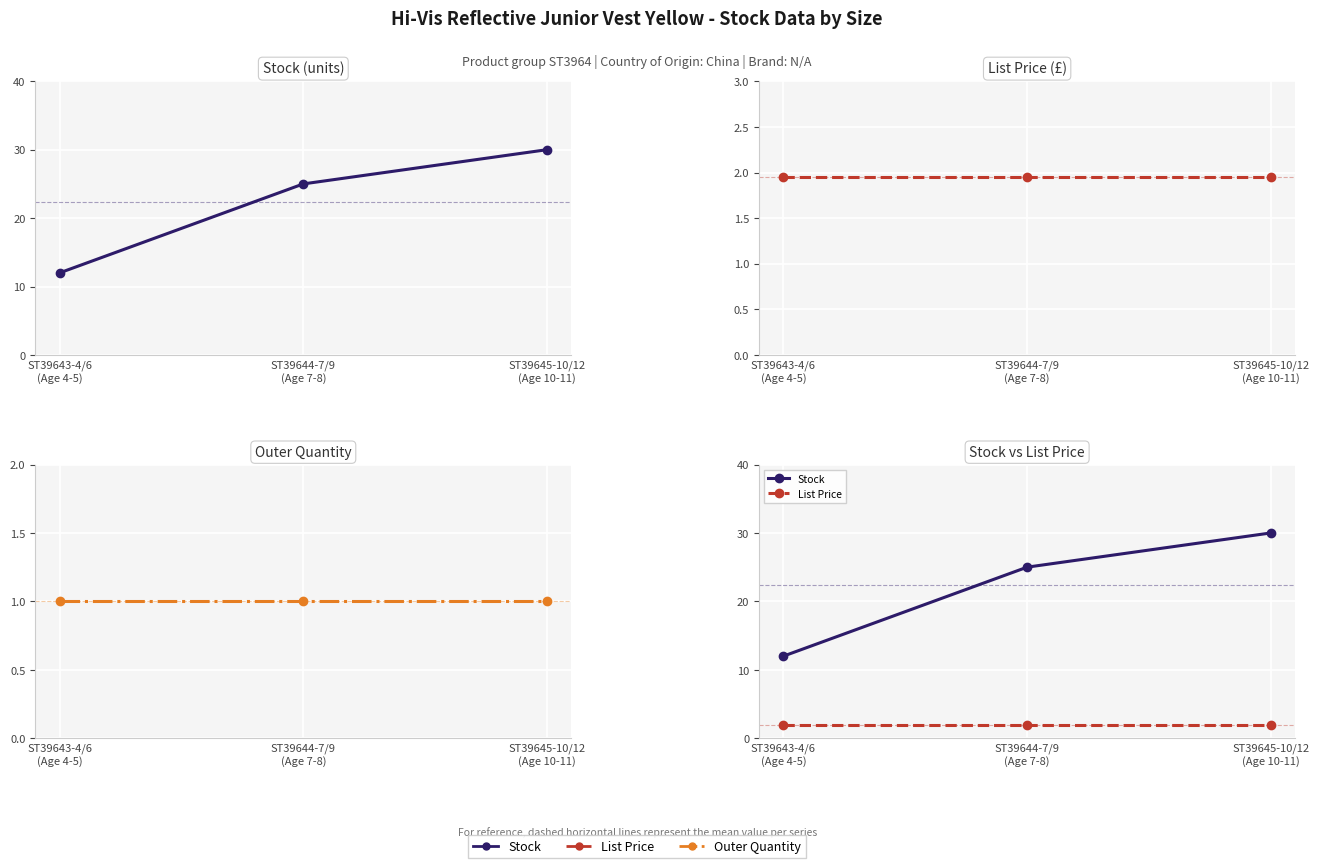

Rank the series by their maximum value, from lowest to highest.

Outer Quantity, List Price, Stock